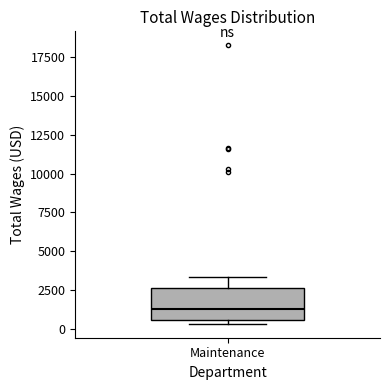

Transcribe this box plot: give where the median line is, the range the box spans, and where the two whiskers end, as read against the y-axis. The values are not printed on the chart, so give them approximately, as read against the axis.

median 1500, box 500 to 2500, whiskers 500 (just below the box's lower edge) to 3500